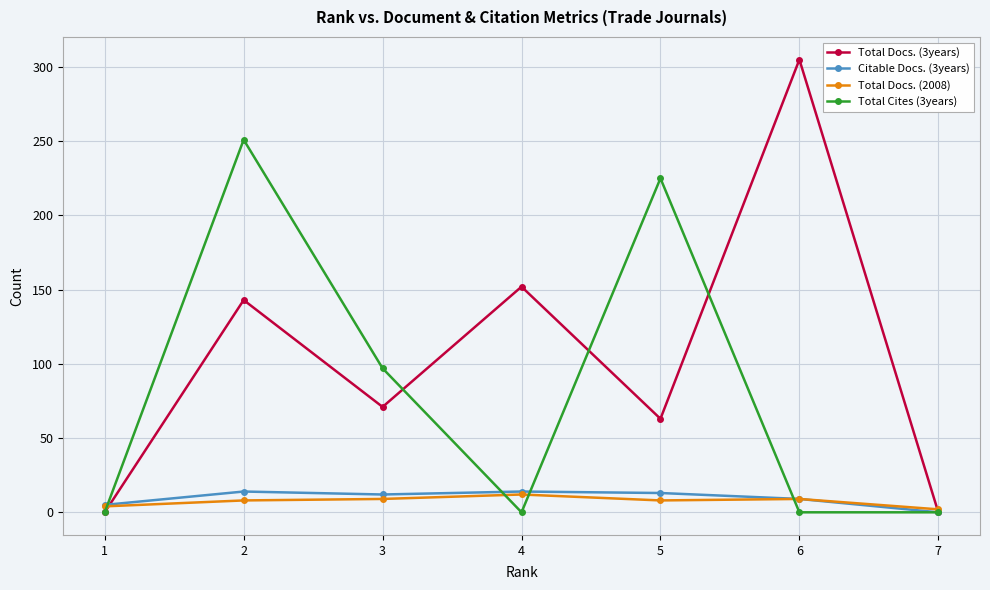

Which series has the largest range (max minus min)?

Total Docs. (3years)